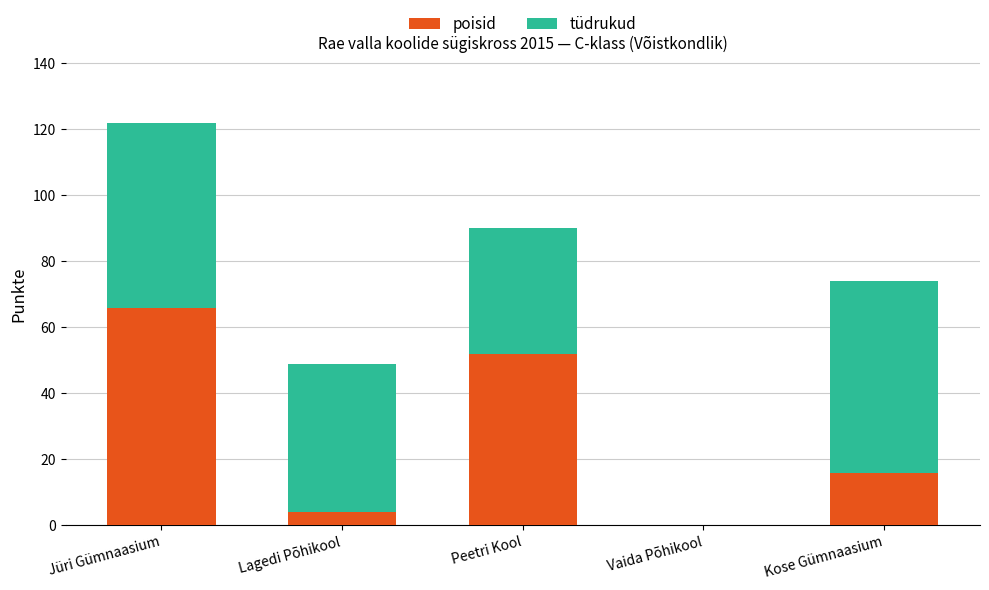

Are the bars grouped side by side (vs. stacked)?

No